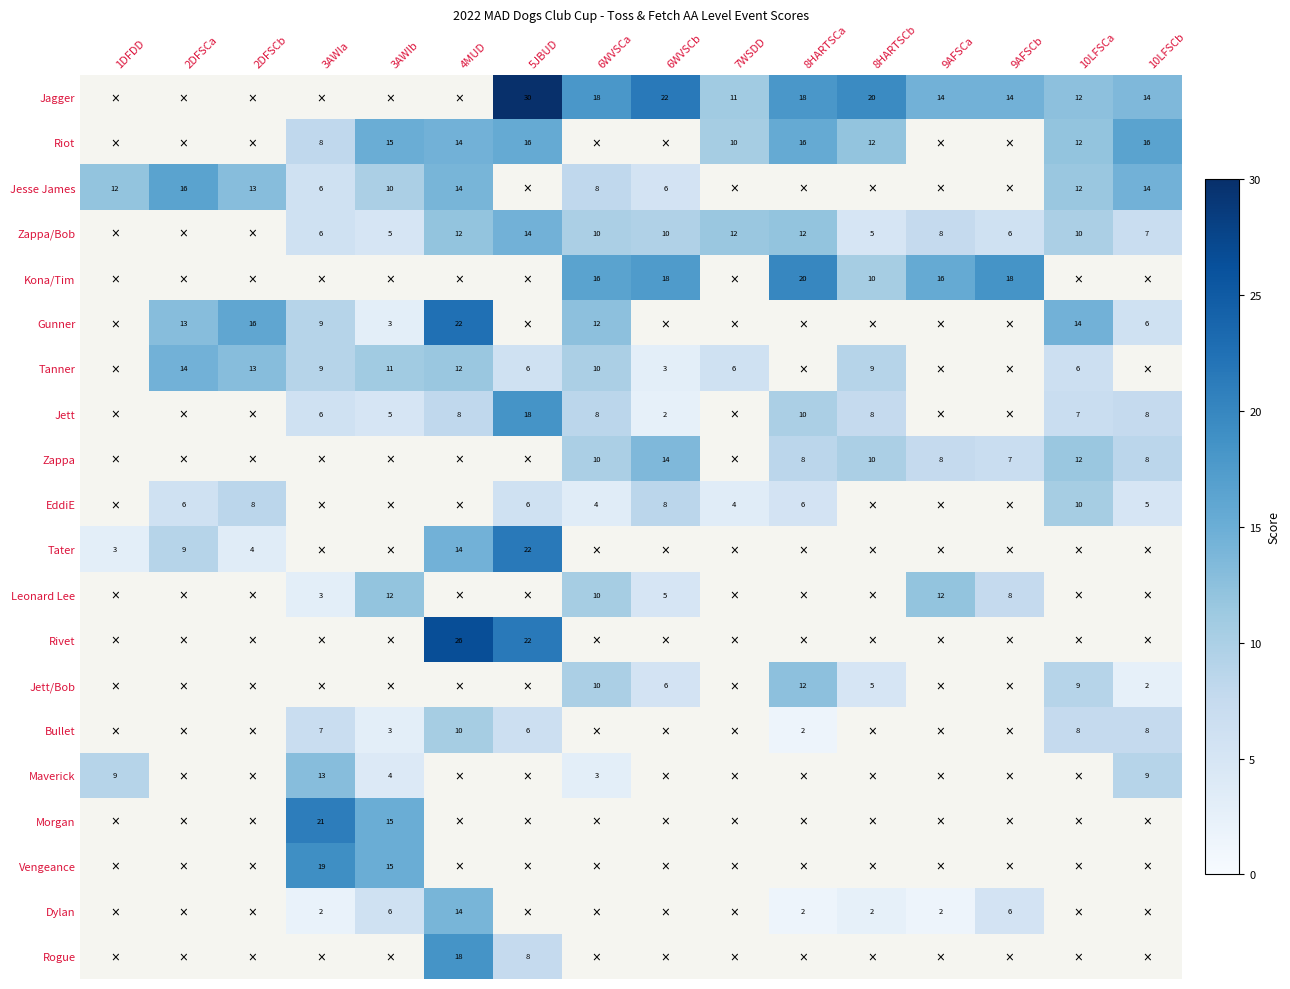

Is it true that Jagger equals 20.0 at 8HARTSCb?

True